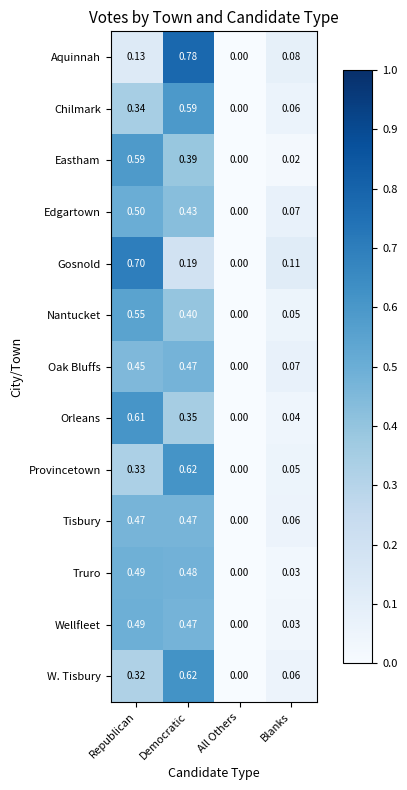

Where is Nantucket nearest to the value 0?

All Others